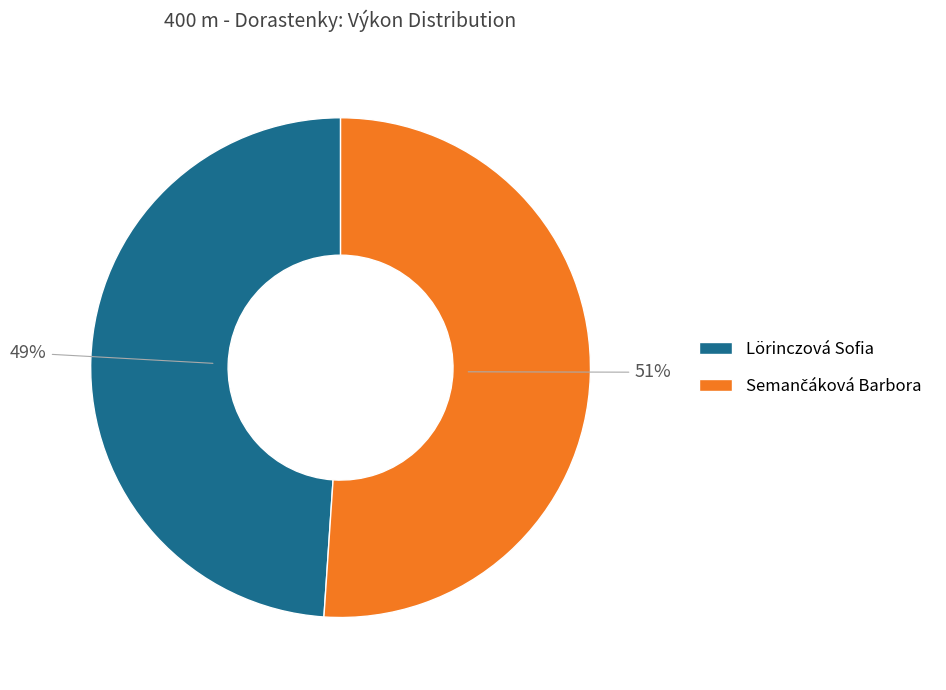

To the nearest percent, what is the average slice percentage?

50%